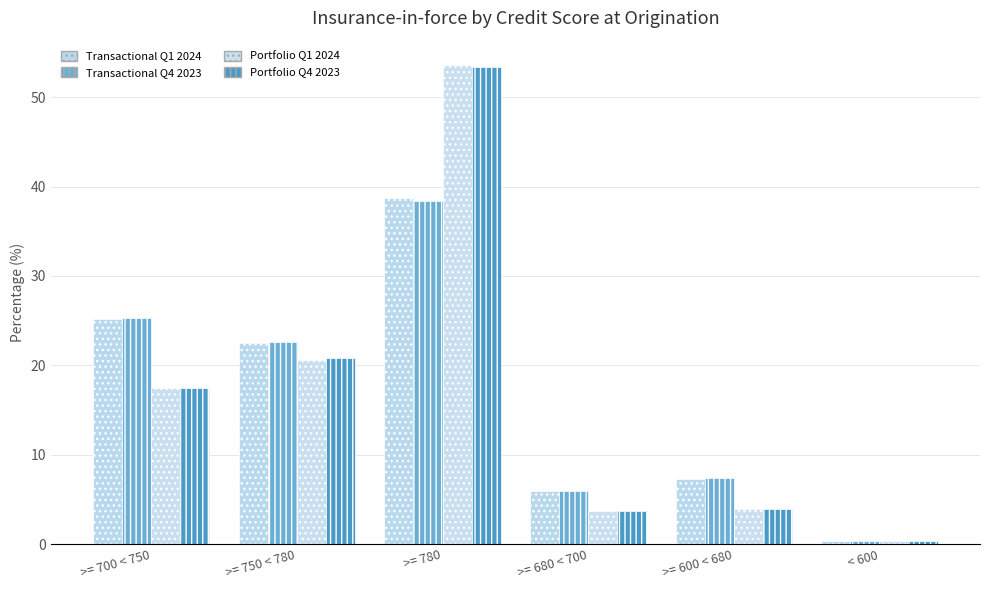

At how many categories does at least one series exceed 49?

1